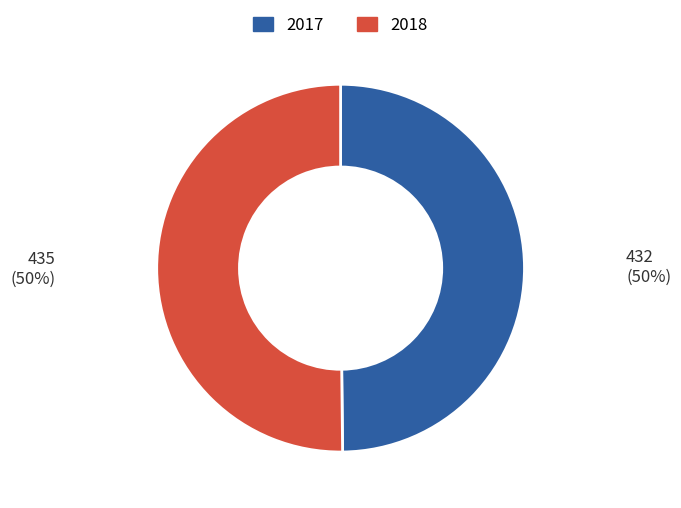

Approximately how many times larger is the value at 2017 compared to 2018?

1.0